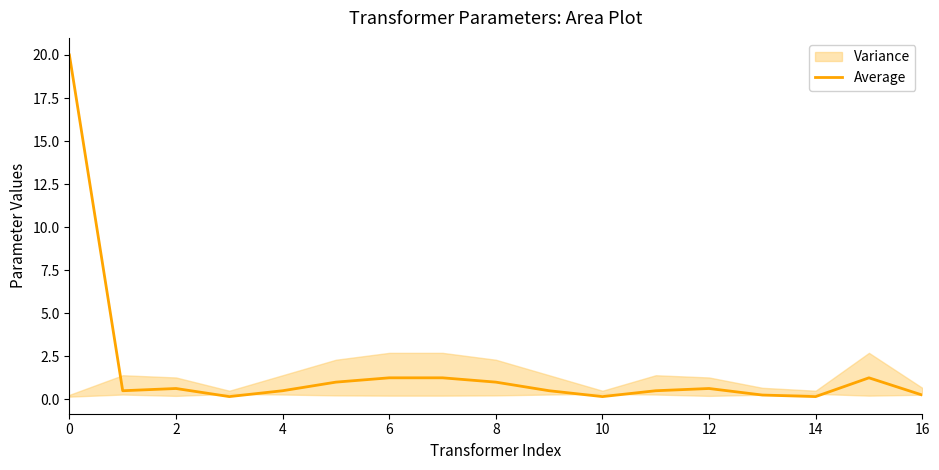

Is it true that Average equals 0.2 at 14?

True